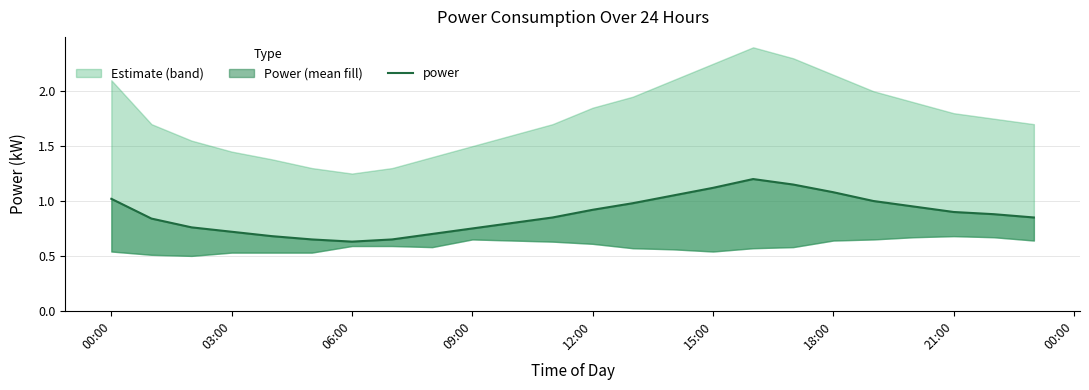

What is the minimum value shown in the chart?

0.6